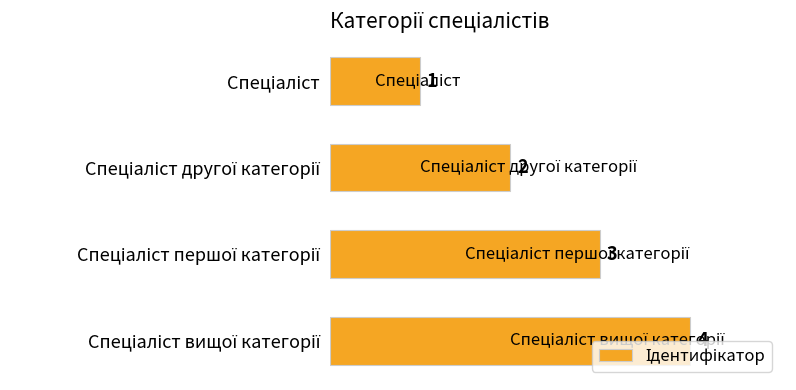

What is the value of the 3rd bar from the top?

3